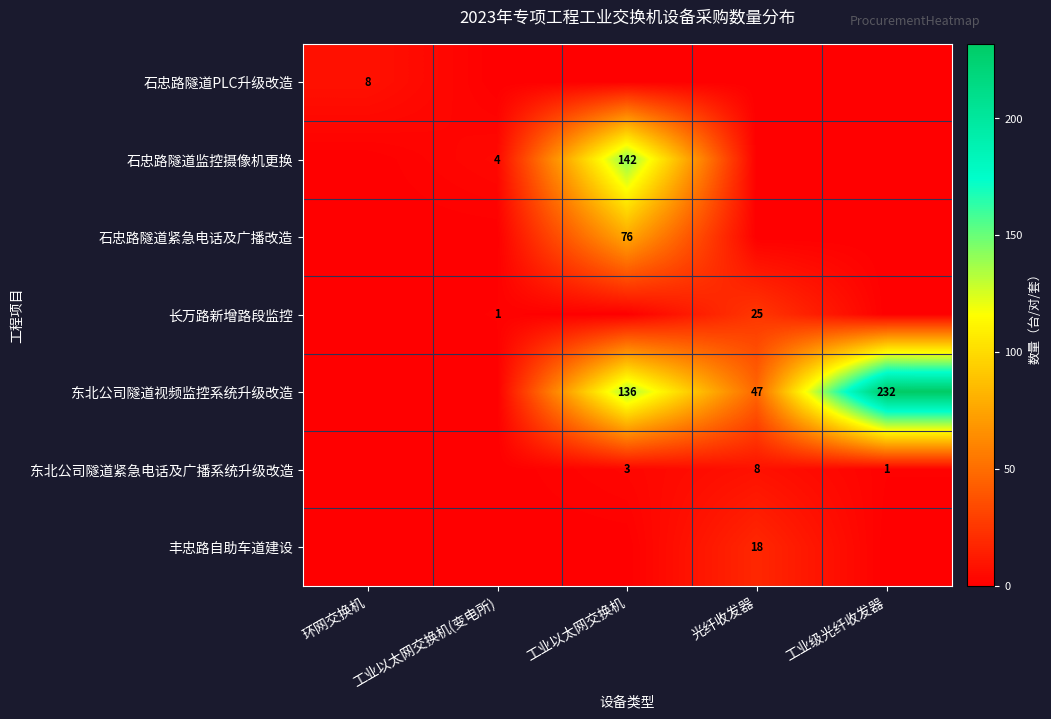

At how many categories does at least one series exceed 67?

2